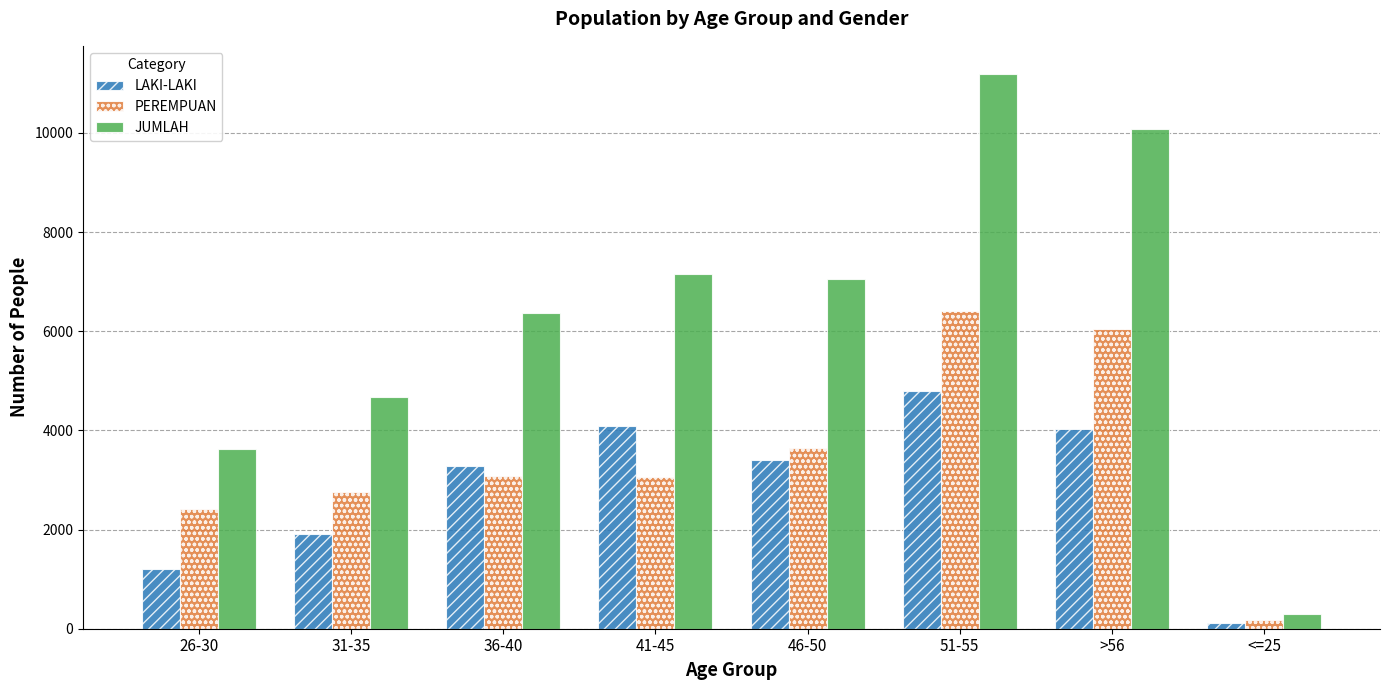

What is the total value across all series at 26-30?

7242